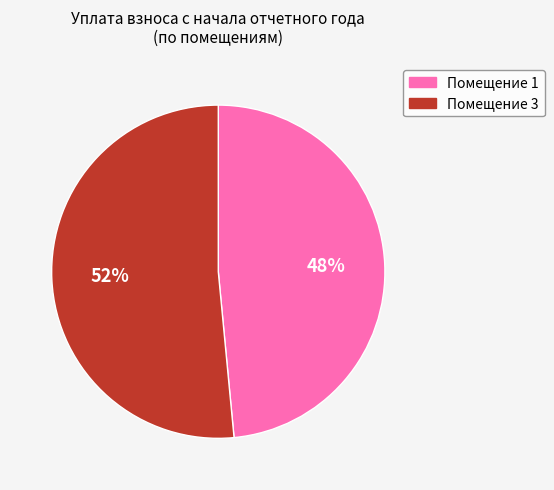

To the nearest percent, what is the average slice percentage?

50%